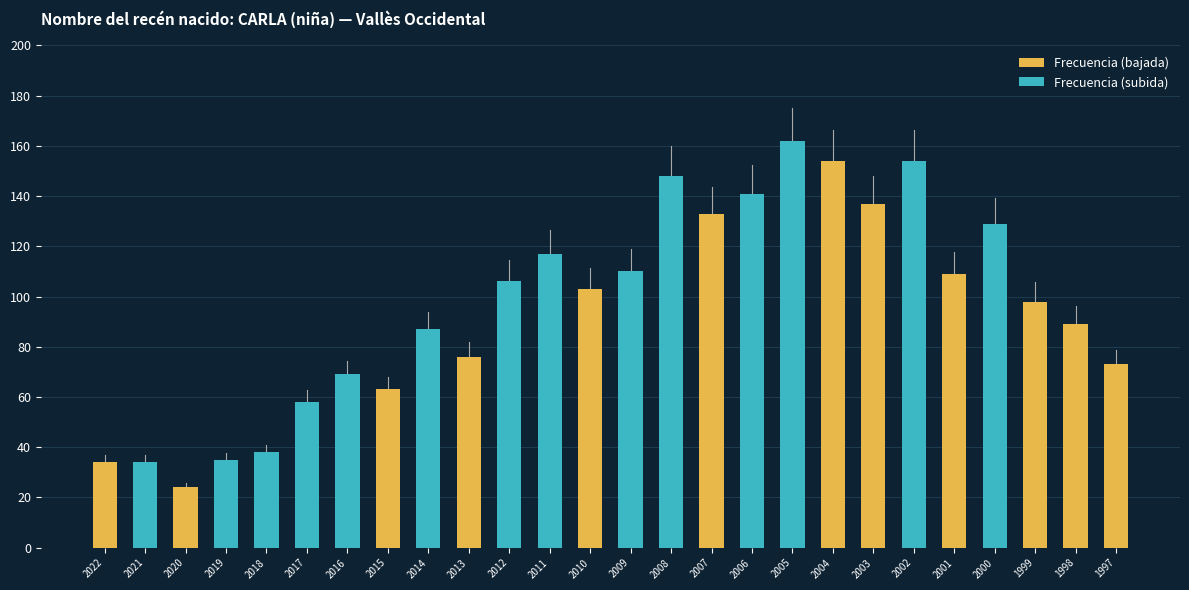

Are the bars grouped side by side (vs. stacked)?

No